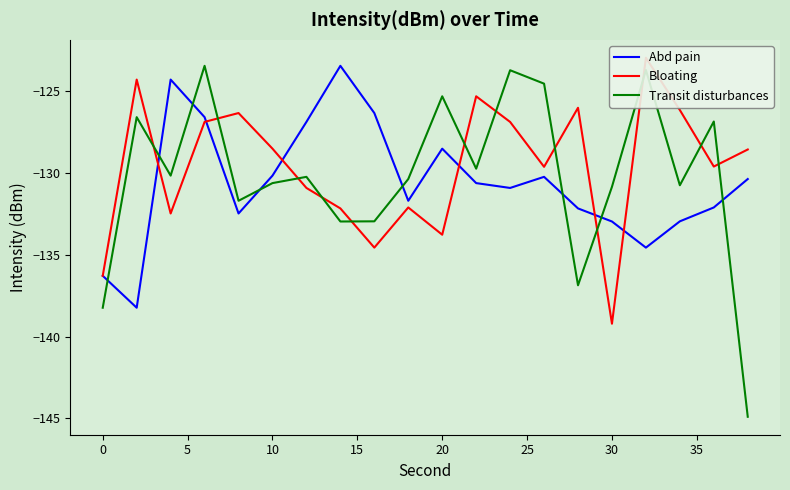

Reading left to right, transcribe all the data shown in this chart.

Abd pain: -136.3	-138.2	-124.3	-126.6	-132.5	-130.2	-126.9	-123.4	-126.3	-131.7	-128.5	-130.6	-130.9	-130.2	-132.2	-133.0	-134.6	-132.9	-132.1	-130.4
Bloating: -136.3	-124.3	-132.5	-126.9	-126.3	-128.5	-130.9	-132.2	-134.6	-132.1	-133.8	-125.3	-126.9	-129.6	-126.0	-139.2	-122.9	-126.1	-129.6	-128.6
Transit disturbances: -138.2	-126.6	-130.2	-123.4	-131.7	-130.6	-130.2	-133.0	-132.9	-130.4	-125.3	-129.7	-123.7	-124.5	-136.9	-130.8	-123.7	-130.7	-126.8	-144.9